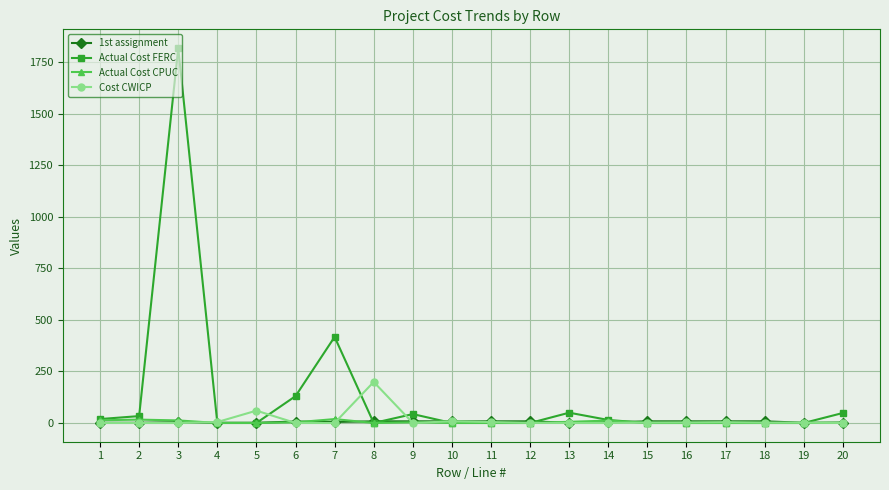

What are all the series names shown in the legend?

1st assignment, Actual Cost FERC, Actual Cost CPUC, Cost CWICP